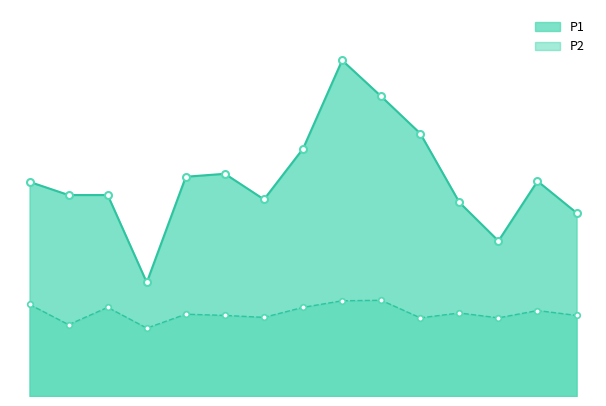

Which series has the widest spread of values?

P1_line